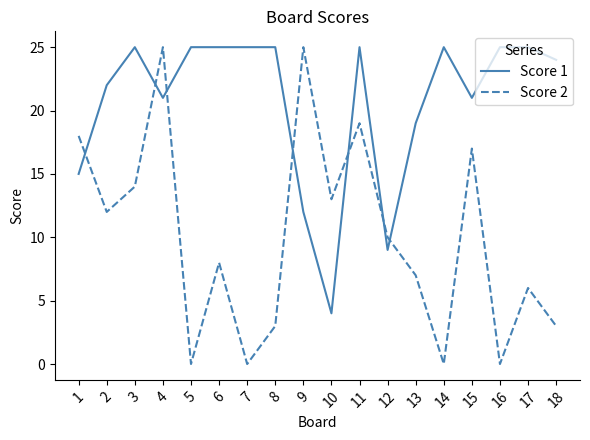

Reading left to right, extract all data points from this chart.

Score 1: 1=15	2=22	3=25	4=21	5=25	6=25	7=25	8=25	9=12	10=4	11=25	12=9	13=19	14=25	15=21	16=25	17=25	18=24
Score 2: 1=18	2=12	3=14	4=25	5=0	6=8	7=0	8=3	9=25	10=13	11=19	12=10	13=7	14=0	15=17	16=0	17=6	18=3